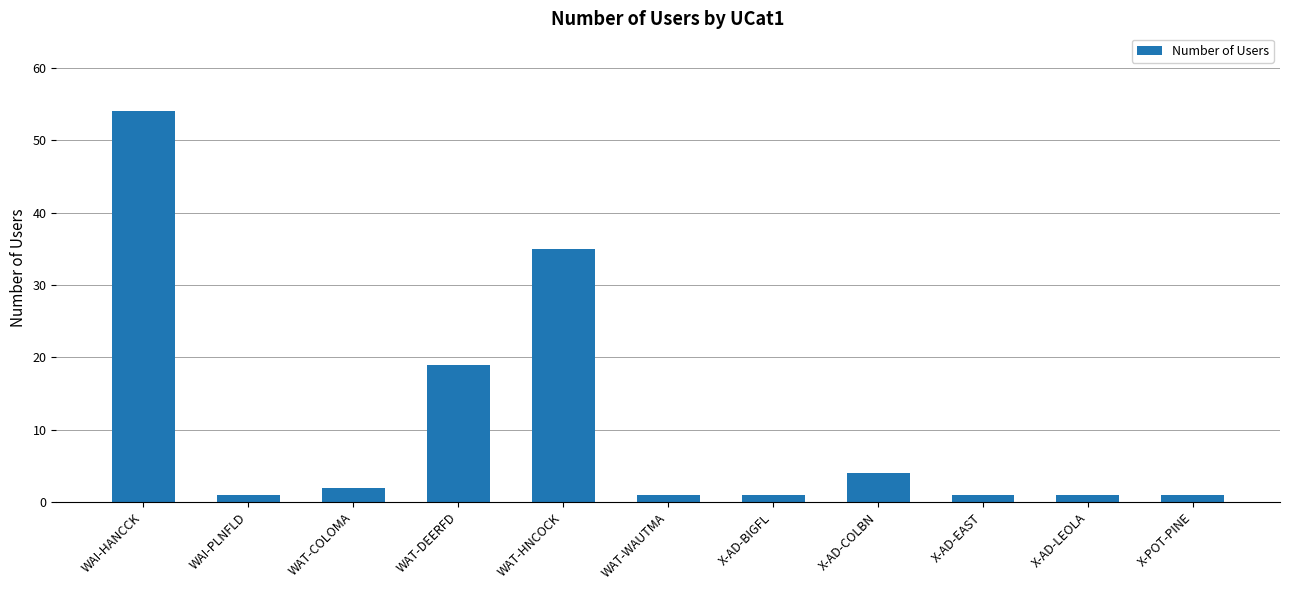

What is the minimum value shown in the chart?

1